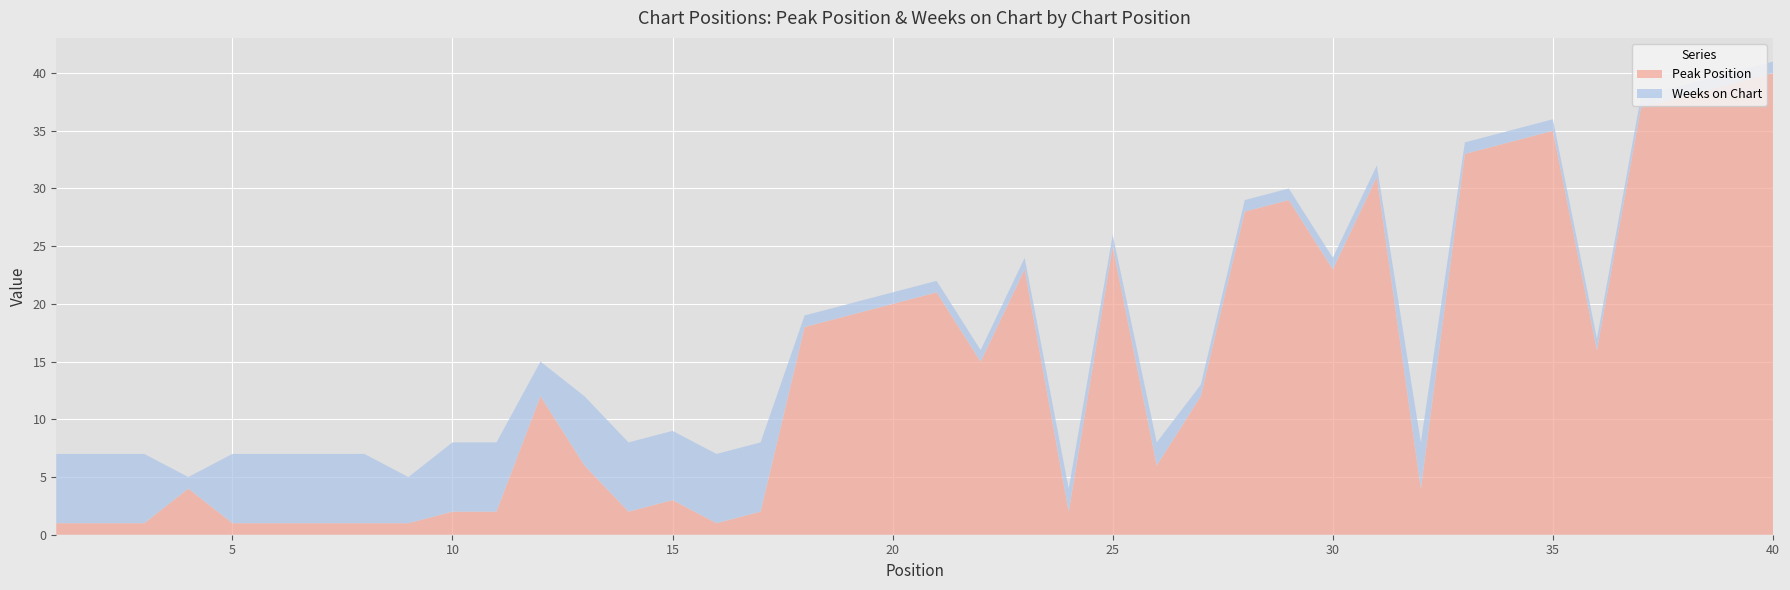

Reading left to right, what are all the values shown in this chart?

Peak Position: 1=1	2=1	3=1	4=4	5=1	6=1	7=1	8=1	9=1	10=2	11=2	12=12	13=6	14=2	15=3	16=1	17=2	18=18	19=19	20=20	21=21	22=15	23=23	24=2	25=25	26=6	27=12	28=28	29=29	30=23	31=31	32=4	33=33	34=34	35=35	36=16	37=37	38=38	39=39	40=40
Weeks on Chart: 1=6	2=6	3=6	4=1	5=6	6=6	7=6	8=6	9=4	10=6	11=6	12=3	13=6	14=6	15=6	16=6	17=6	18=1	19=1	20=1	21=1	22=1	23=1	24=2	25=1	26=2	27=1	28=1	29=1	30=1	31=1	32=4	33=1	34=1	35=1	36=1	37=1	38=1	39=1	40=1